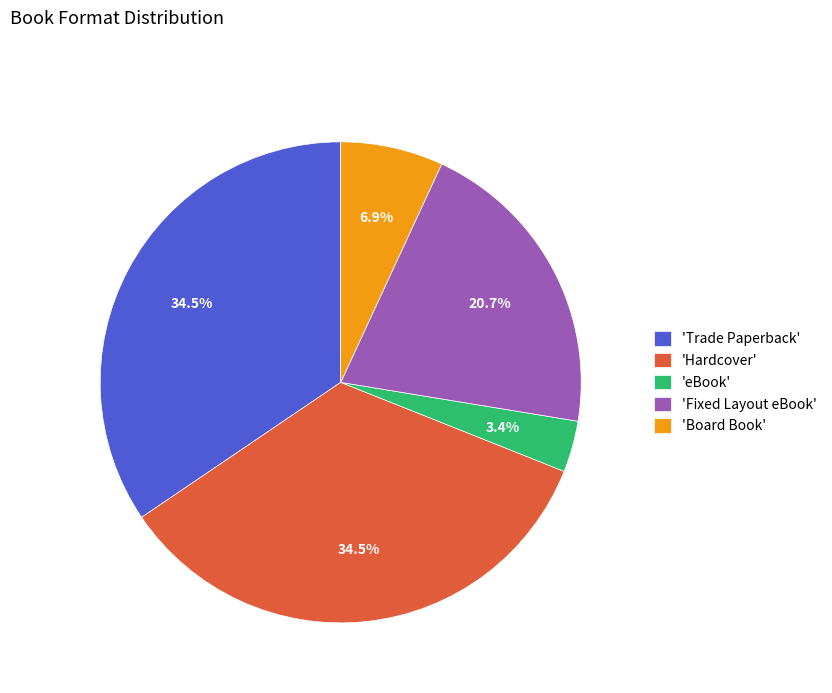

What is the smallest slice in the pie chart?

'eBook'